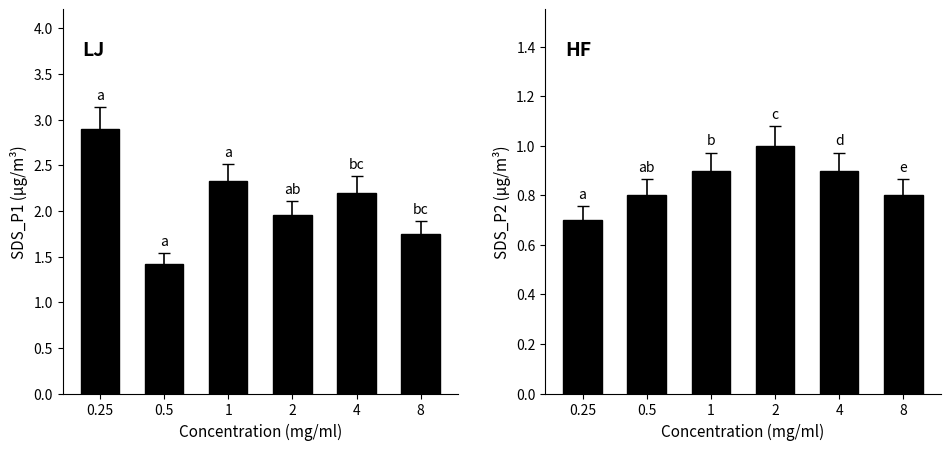

Which series has the largest total across all categories?

SDS_P1